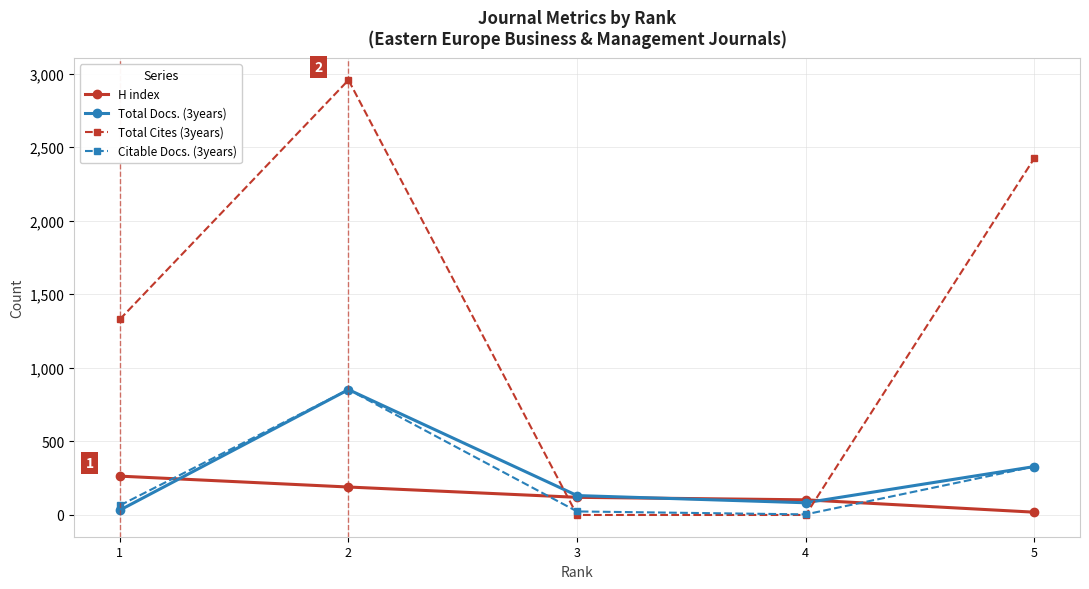

How many interior local peaks does the Citable Docs. (3years) series have?

1